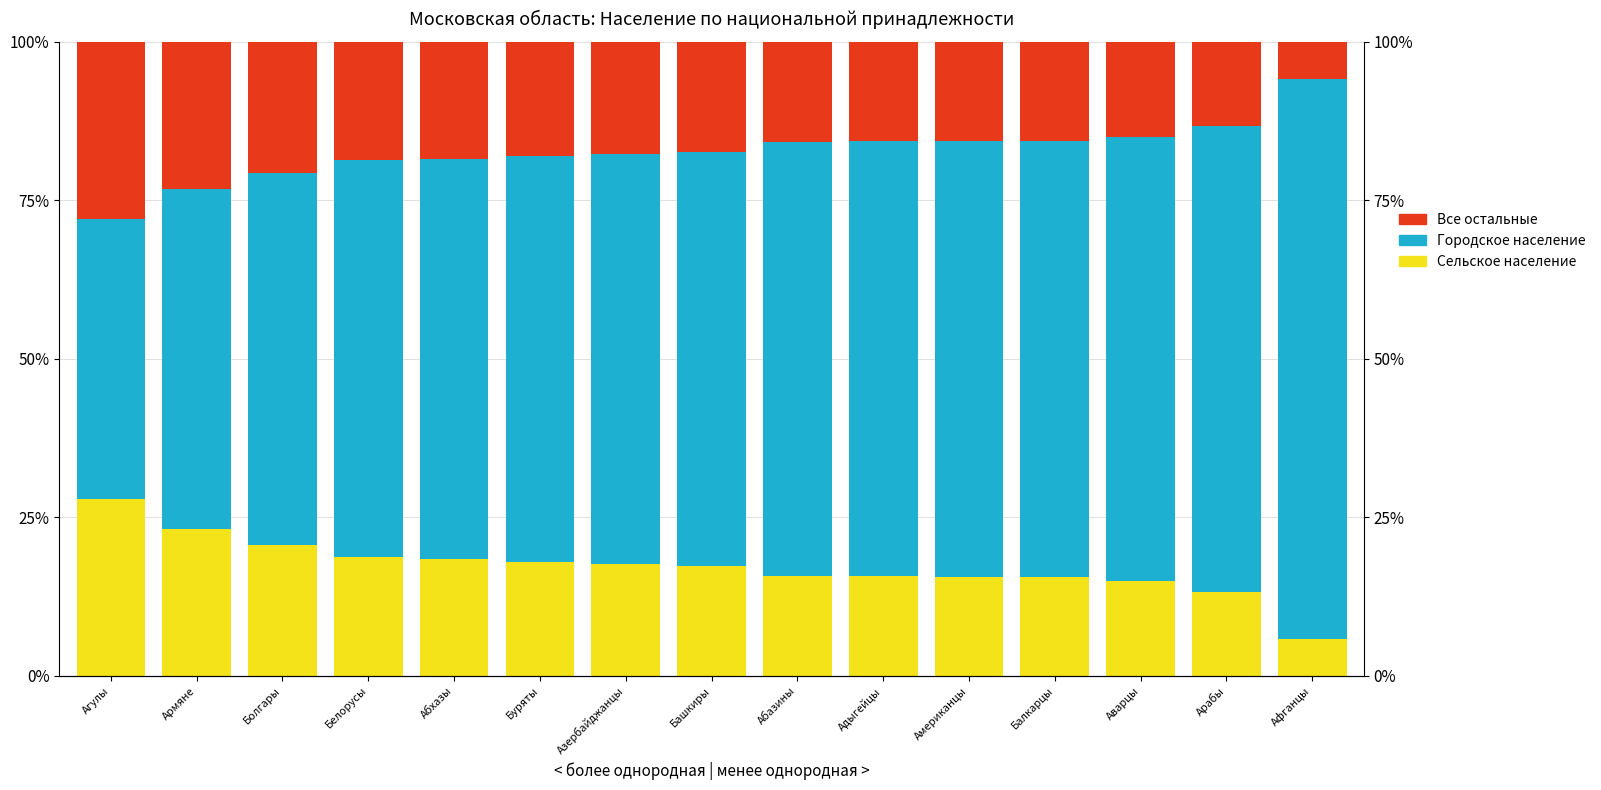

What is the sum of the Все остальные values at Балкарцы and Абхазы?

34.1